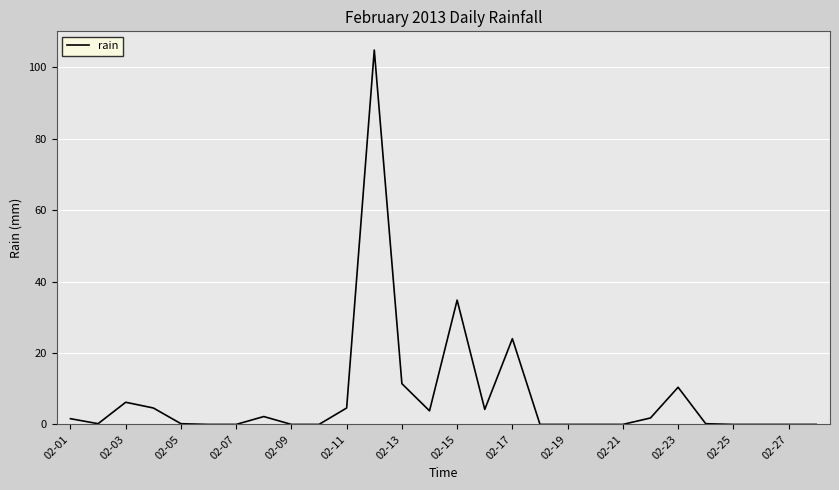

What is the difference between the second highest and second lowest values?

34.8